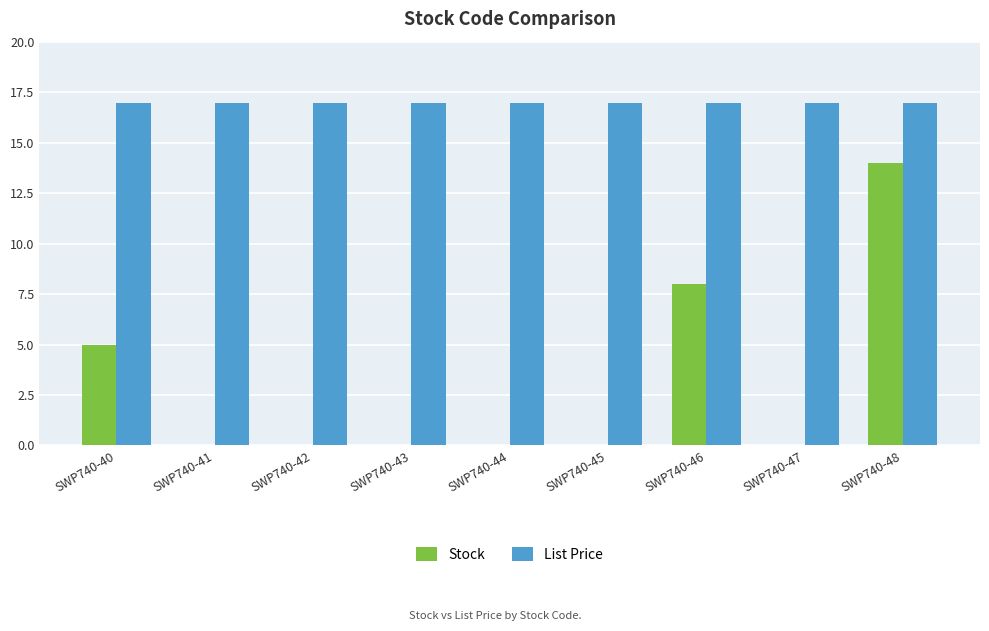

The List Price series shows 11.5 at SWP740-46. True or false?

False